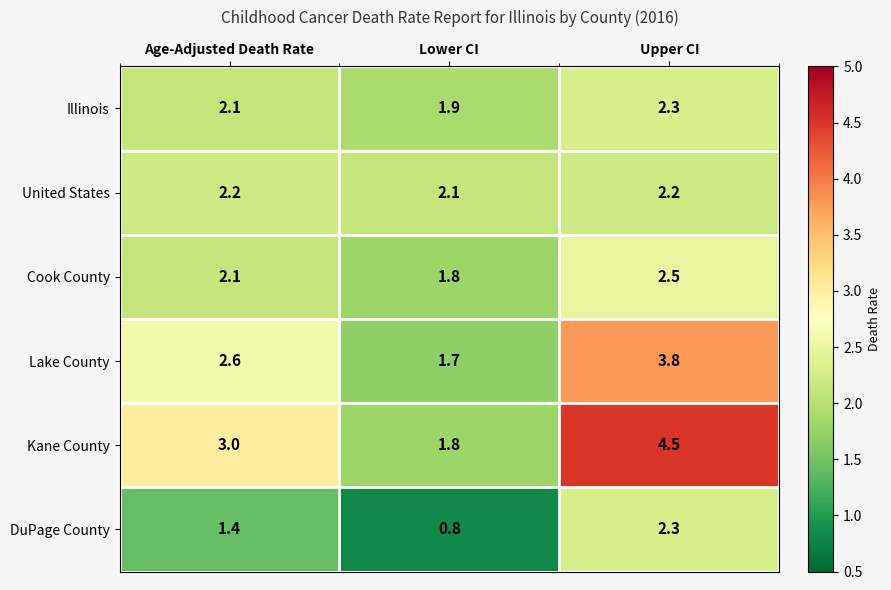

The value of Kane County at Age-Adjusted Death Rate is 1.7. True or false?

False